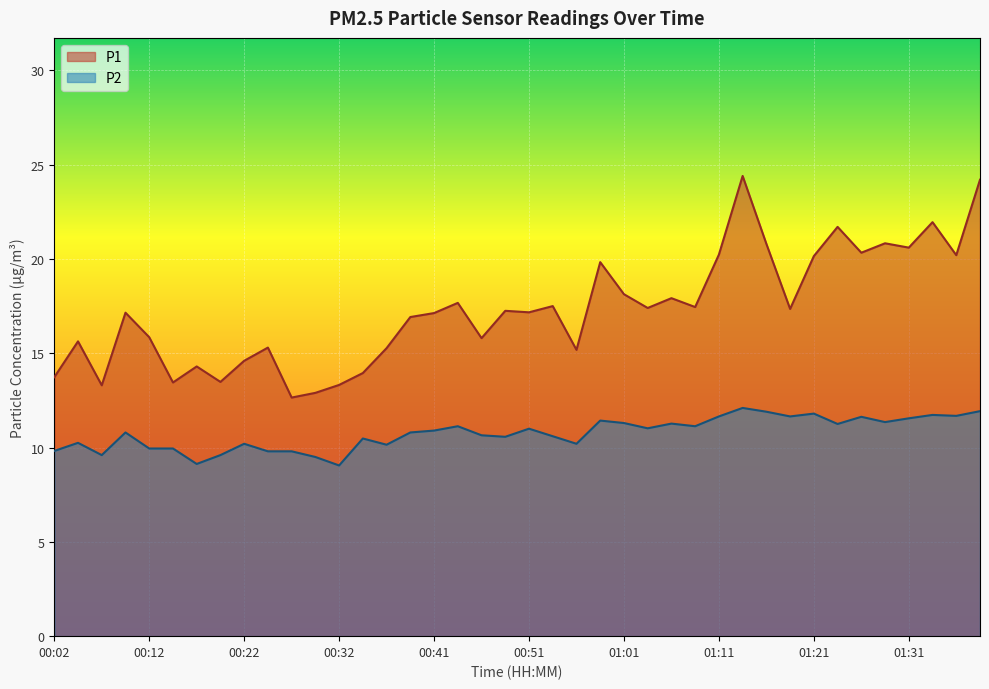

List the series in order of their overall mean, highest first.

P1, P2